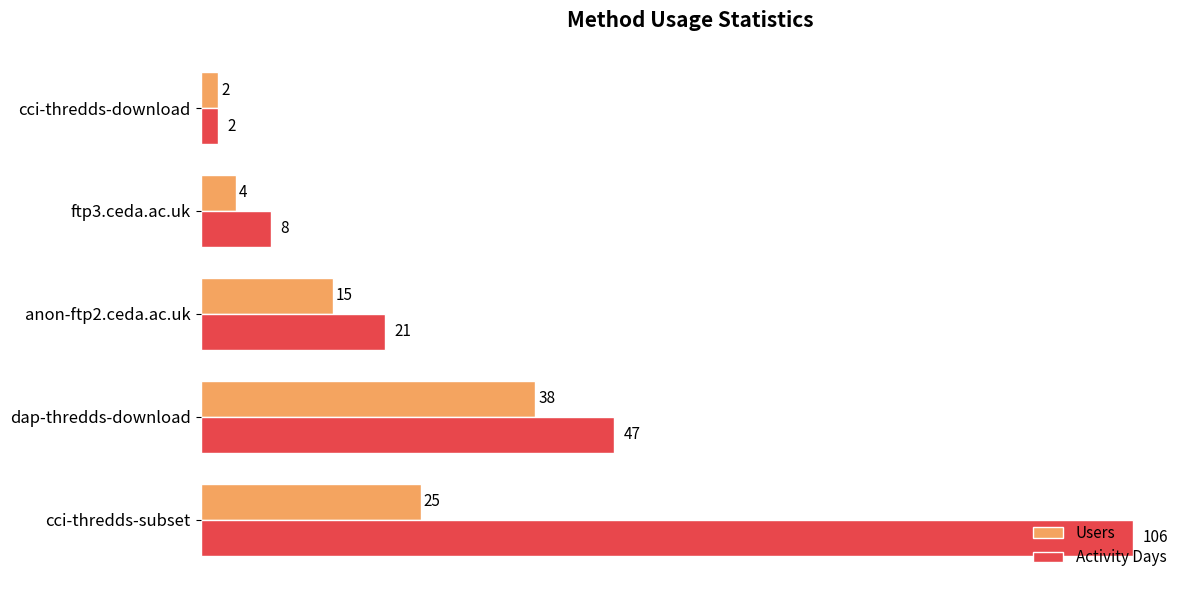

What is the average value of the Users series?

17